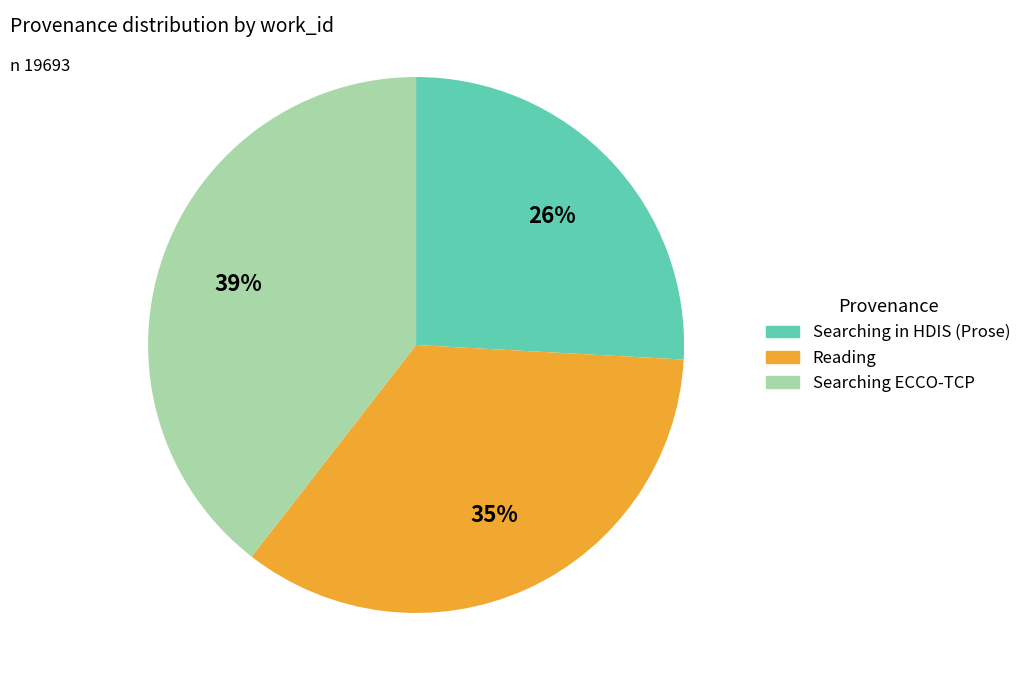

Rank the categories by value from highest to lowest.

Searching ECCO-TCP, Reading, Searching in HDIS (Prose)